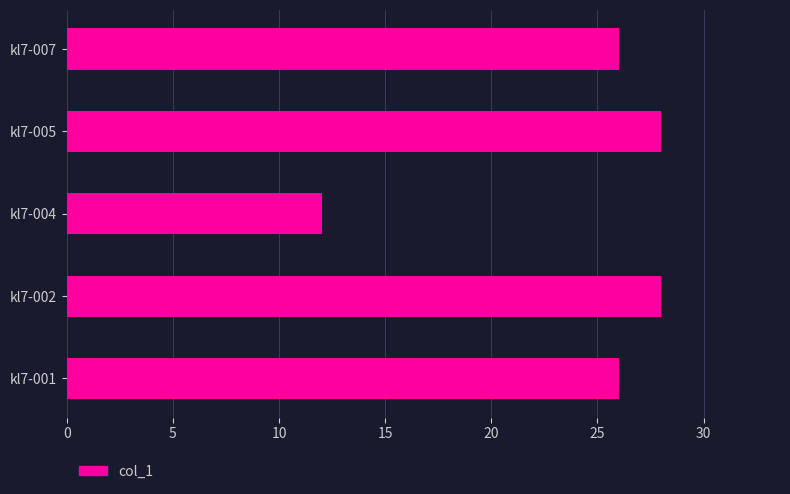

What is the greatest value displayed?

28